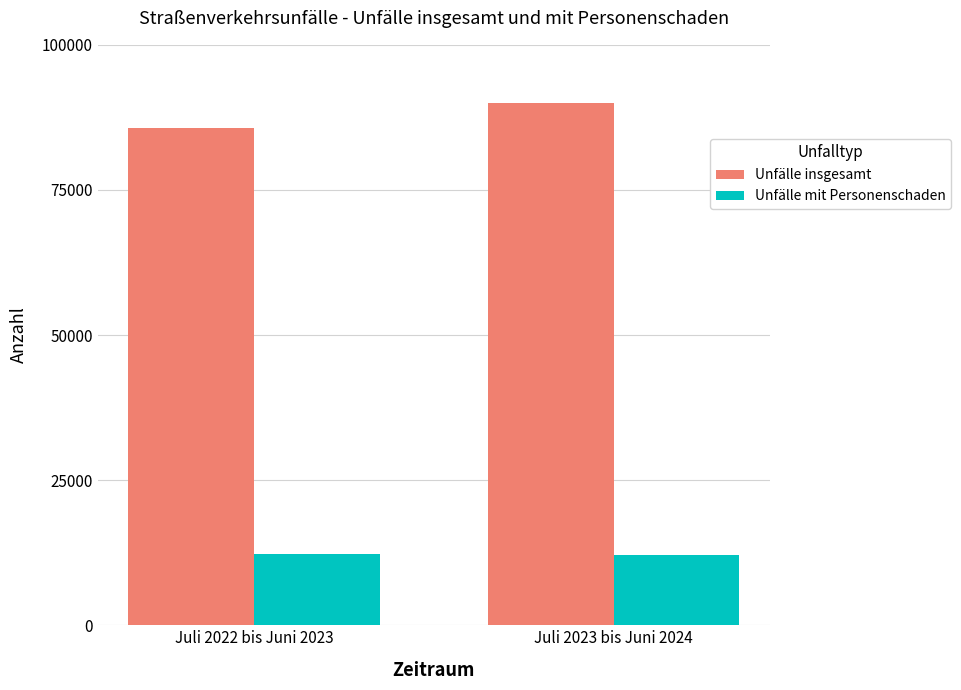

Which series has the widest spread of values?

Unfälle insgesamt